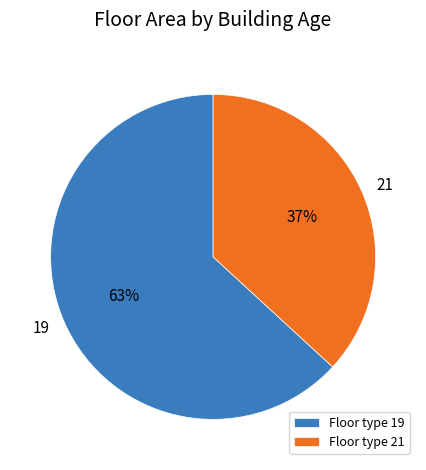

Which slice is the largest?

19